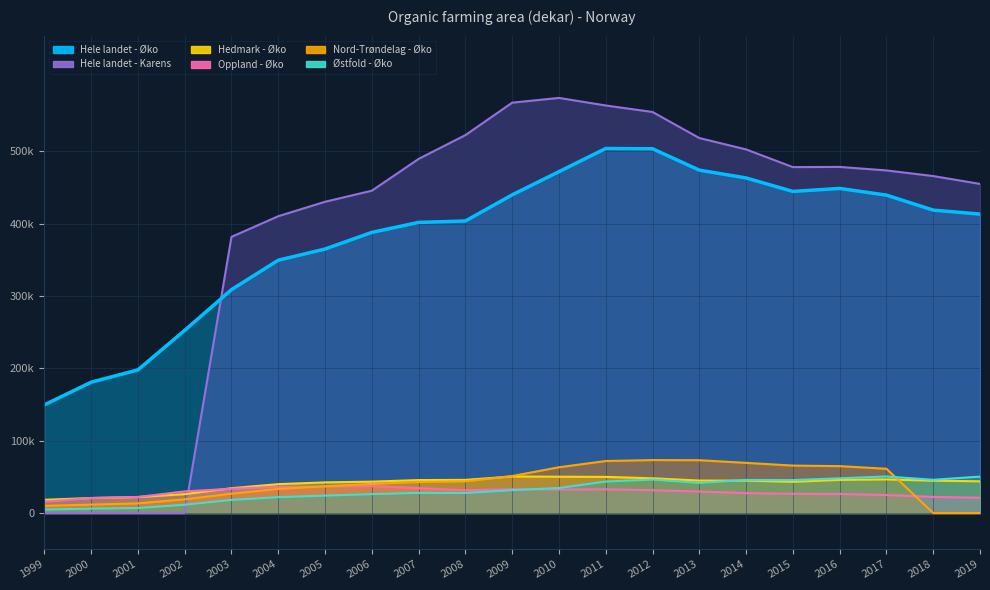

List the series in order of their peak value, lowest first.

Oppland - Øko, Østfold - Øko, Hedmark - Øko, Nord-Trøndelag - Øko, Hele landet - Øko, Hele landet - Karens